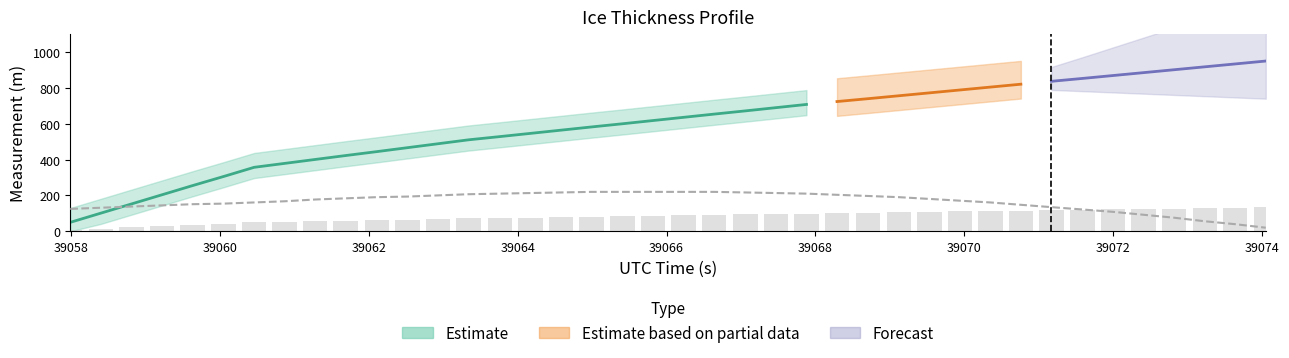

Is it true that SURFACE equals 340.3 at 27?

False